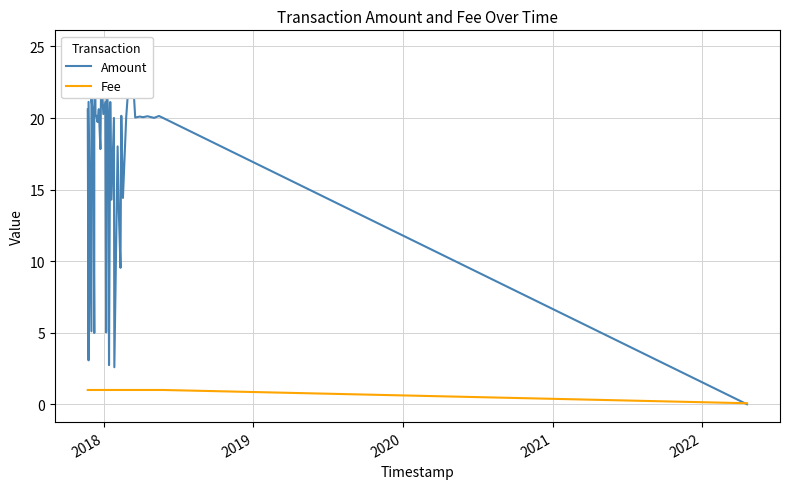

What is the value of the Fee point at the 20th from the left?

1.0